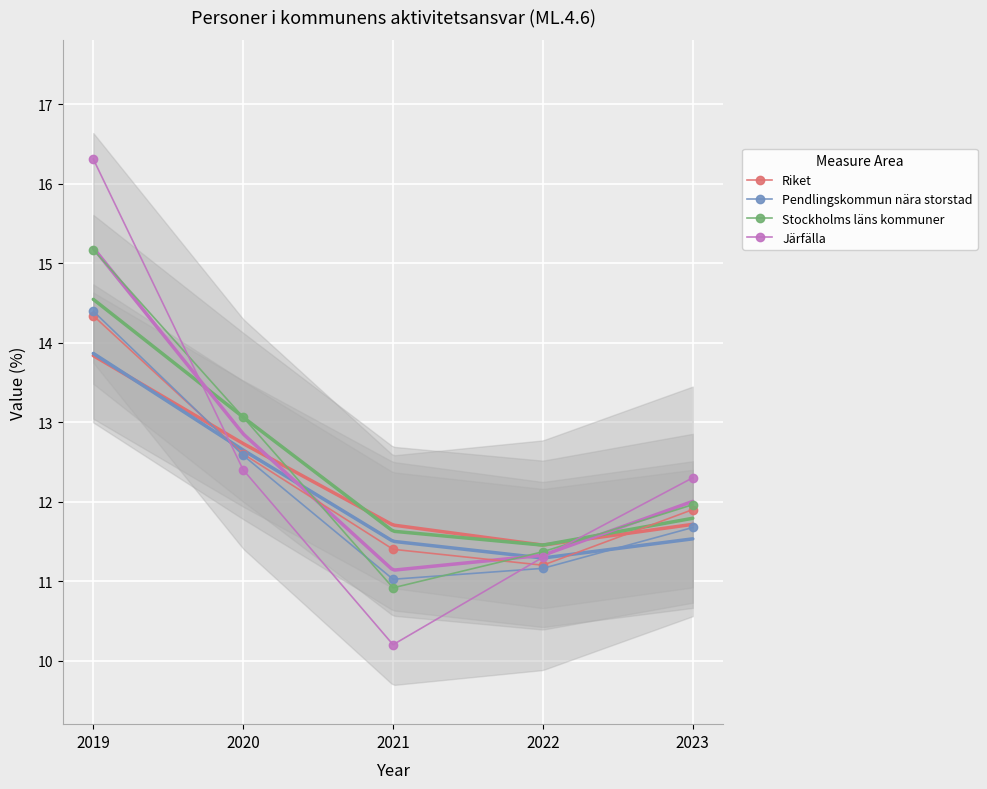

Which category has the lowest value in the Järfälla series?

2021